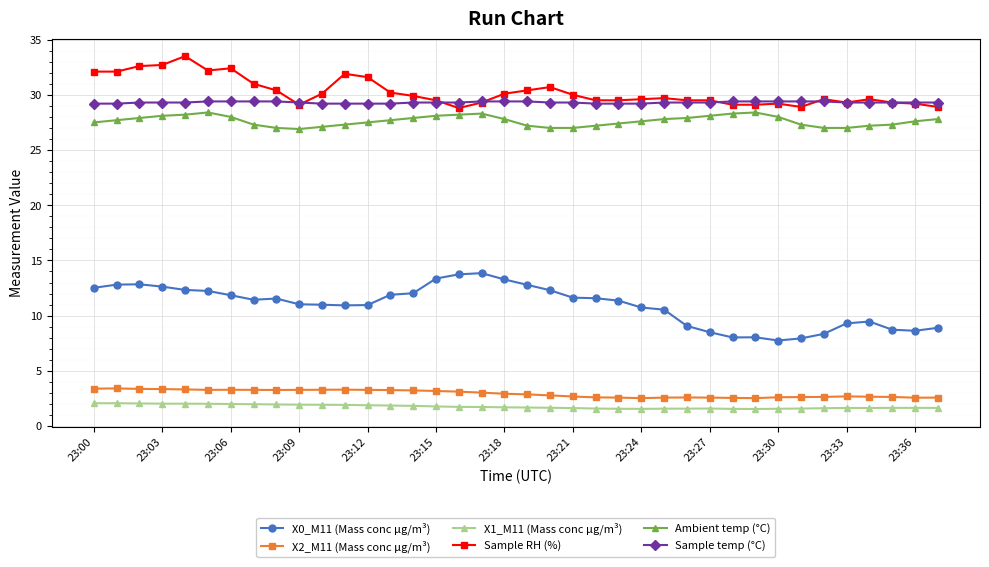

What is the value of the Ambient temp (°C) point at the 28th from the left?

28.1